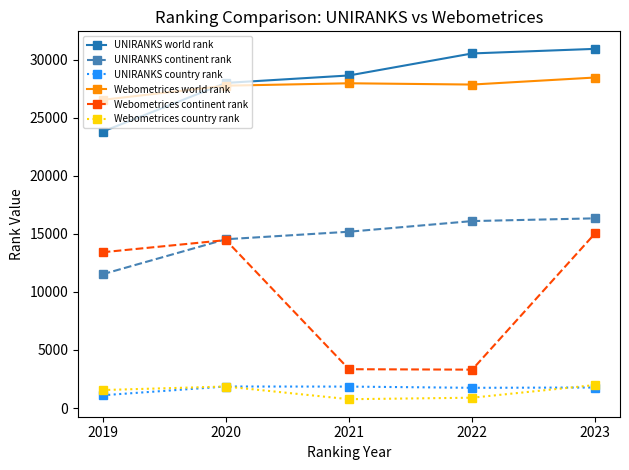

At which category does Webometrices country rank reach its first local peak?

2020